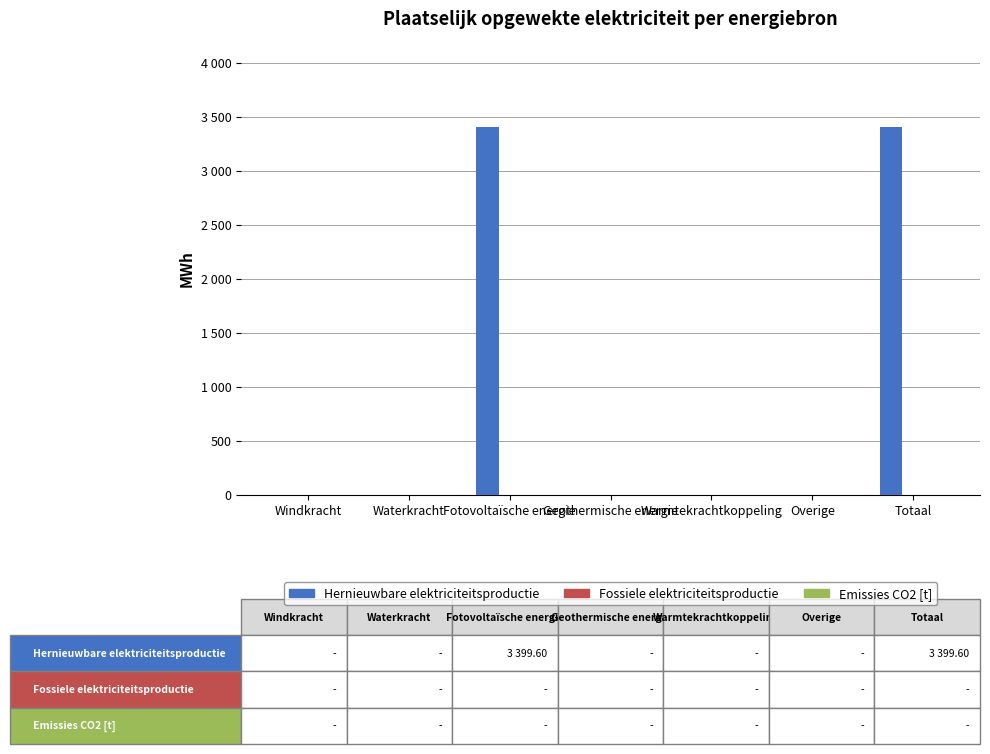

Between Totaal and Overige, which is larger?

Totaal